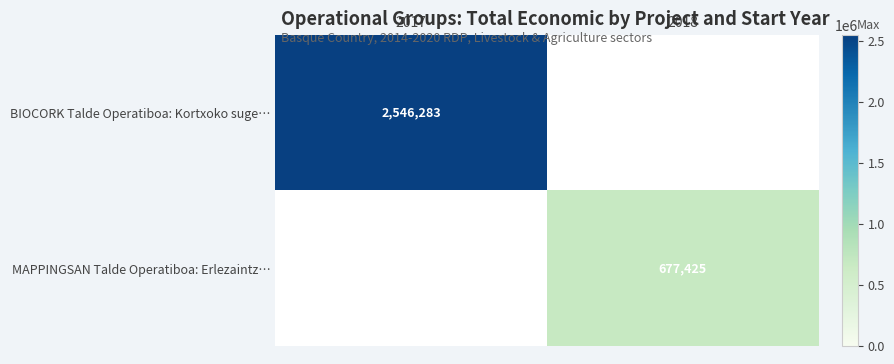

What is the lowest value of the BIOCORK Talde Operatiboa: Kortxoko suge… series?

2546283.0